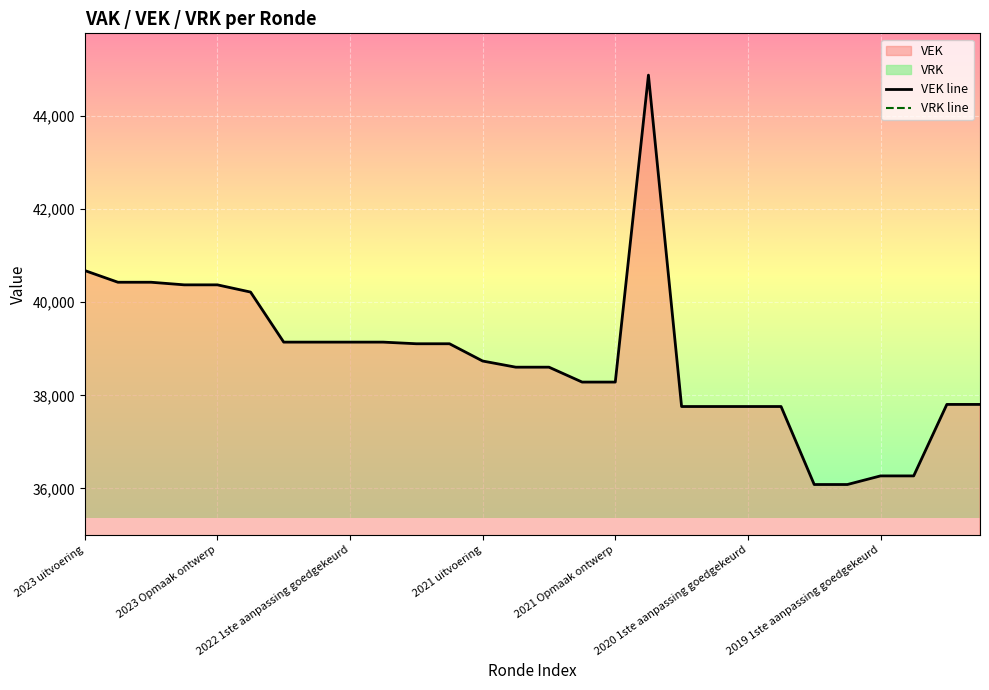

Rank the series by their average value, from highest to lowest.

VEK line, VRK line